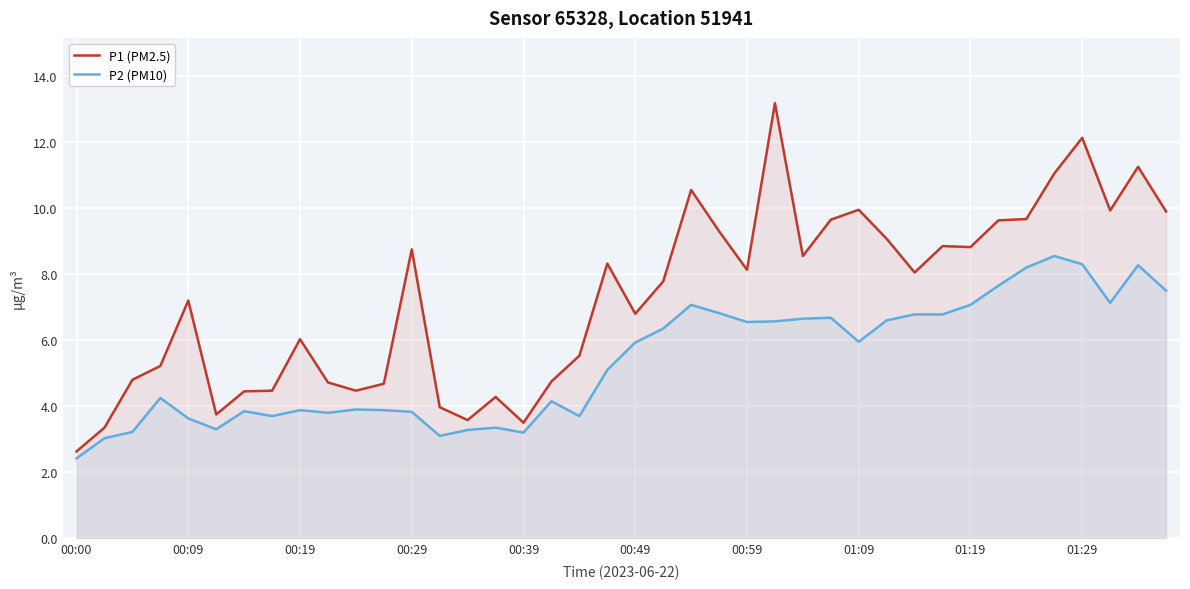

How many lines are shown in the chart?

2